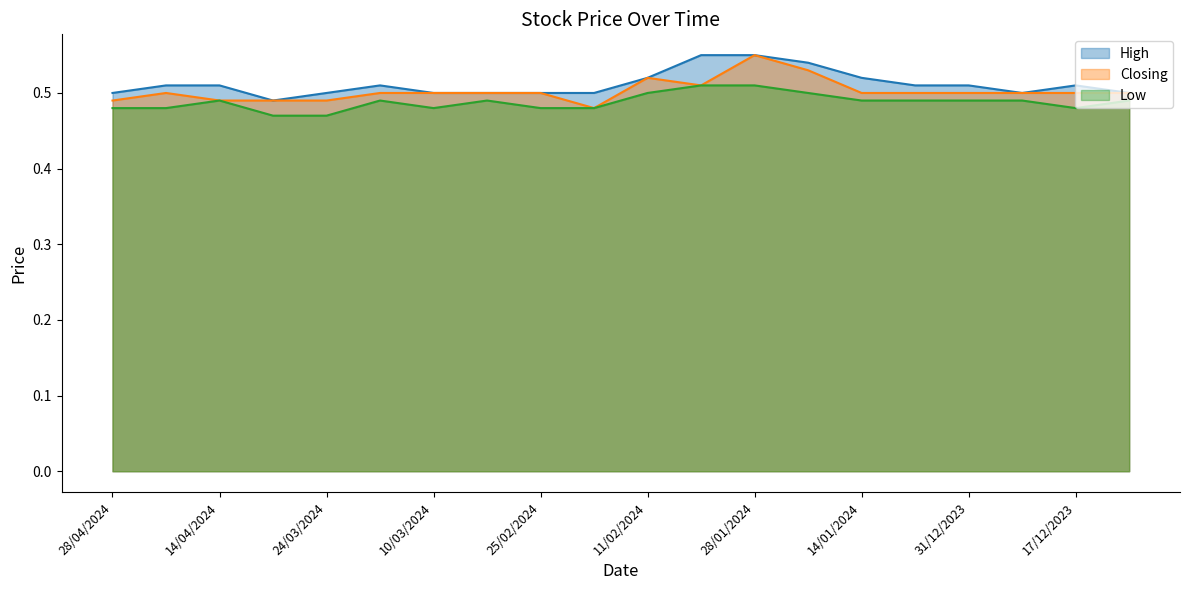

How many distinct data groups are displayed?

3